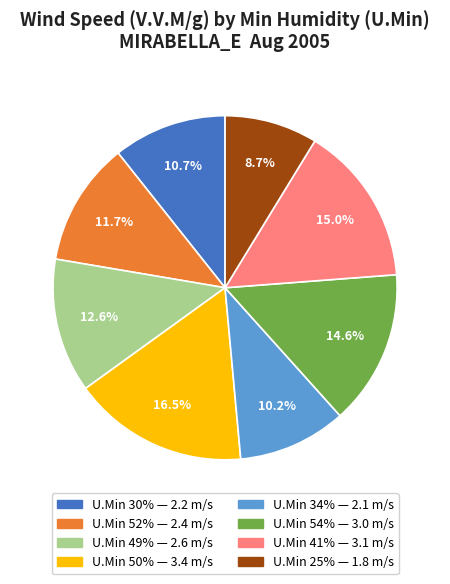

To the nearest percent, what is the average slice percentage?

12%